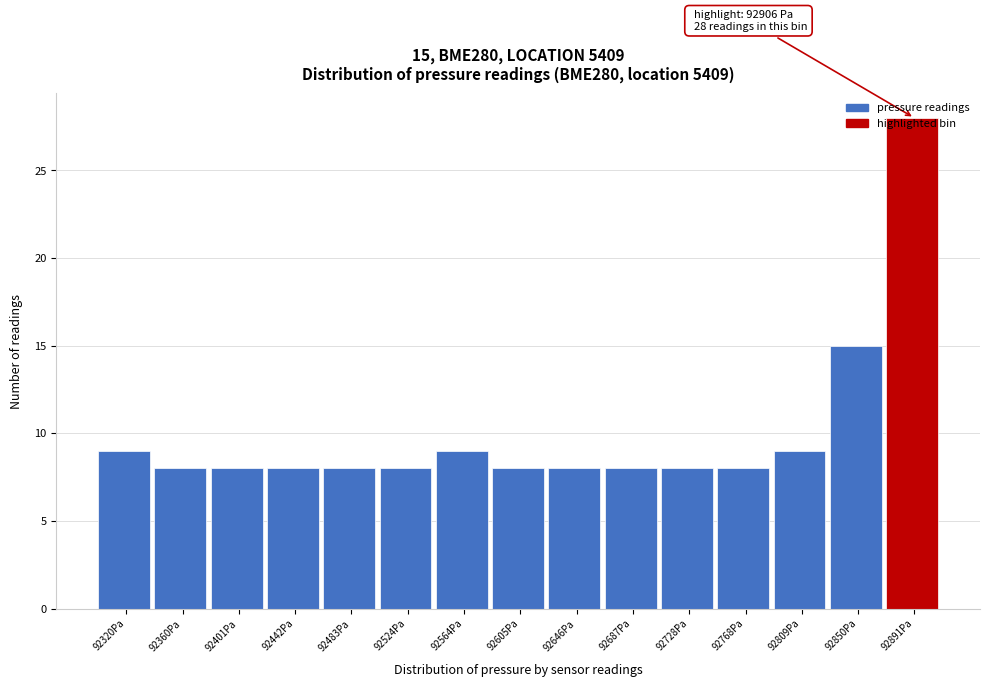

Which has a higher value, 92320Pa or 92360Pa?

92320Pa